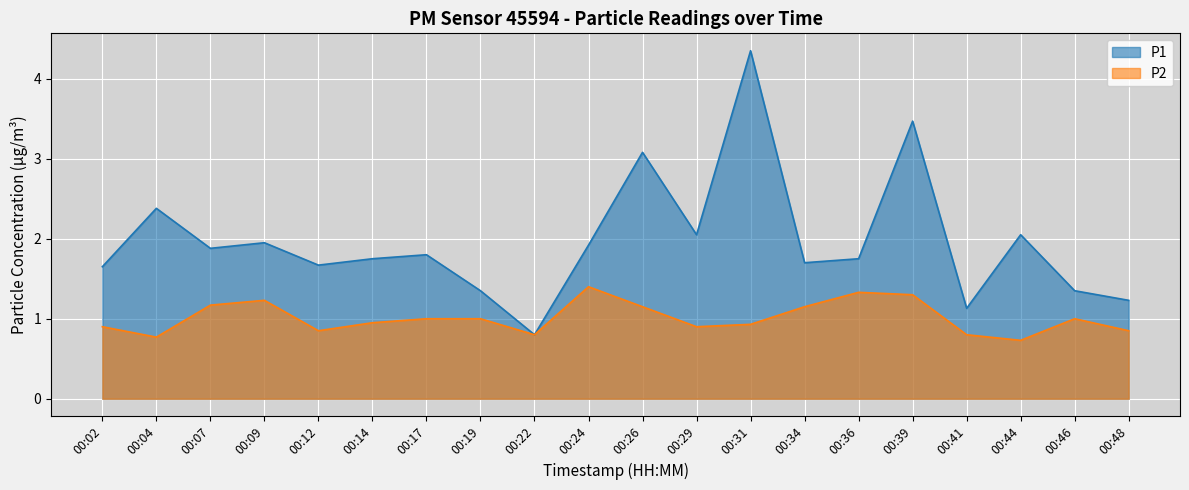

What is the total value across all series at 00:29?

2.9